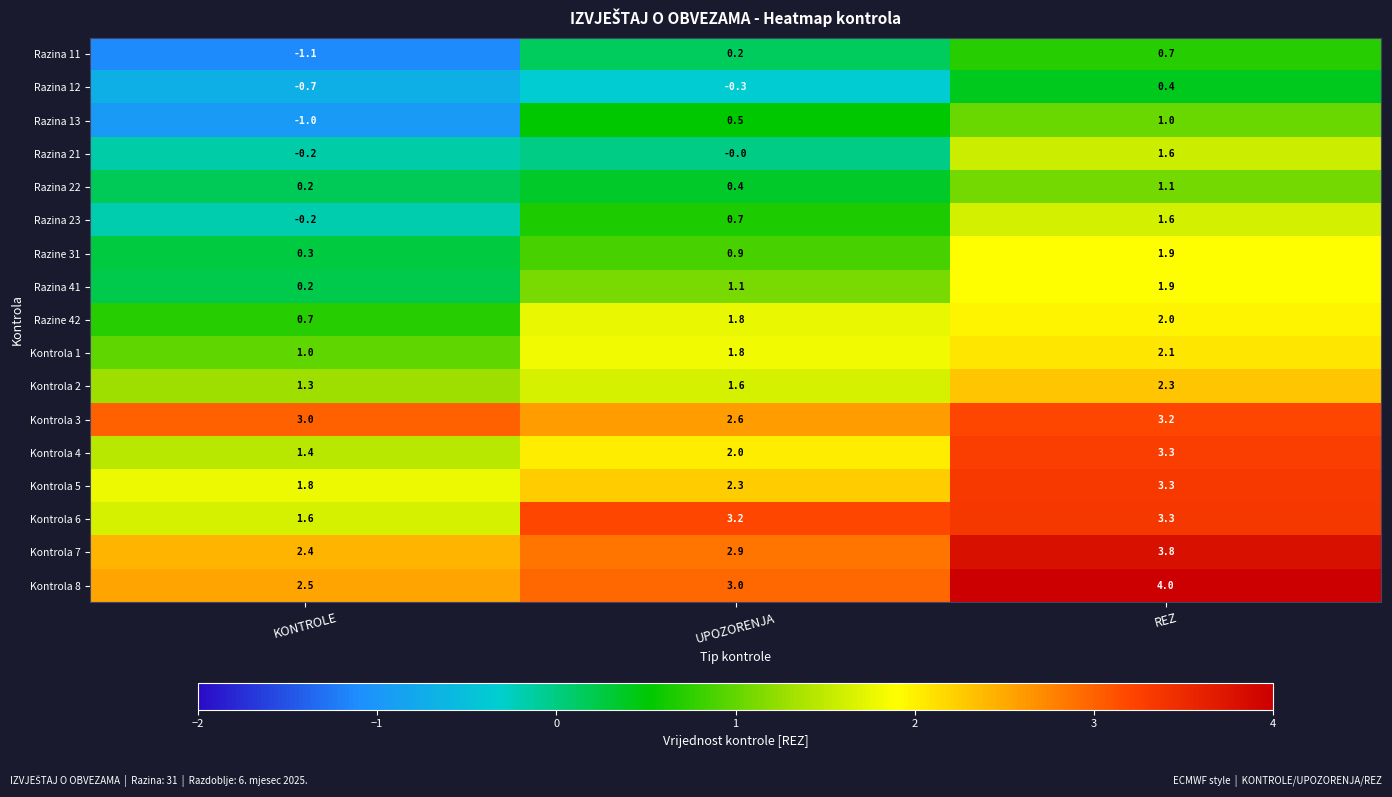

At which label does Kontrola 6 reach its peak?

REZ